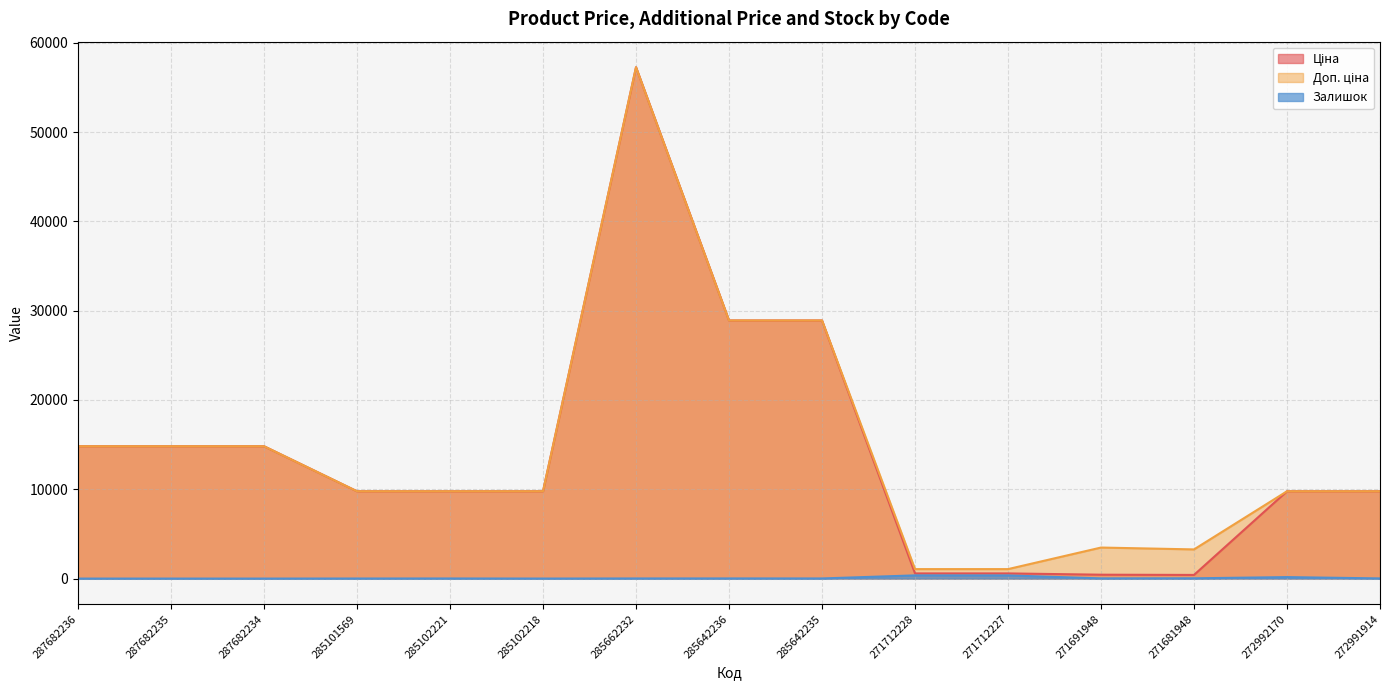

What is the difference between the Залишок values at 287682235 and 285102218?

3.0